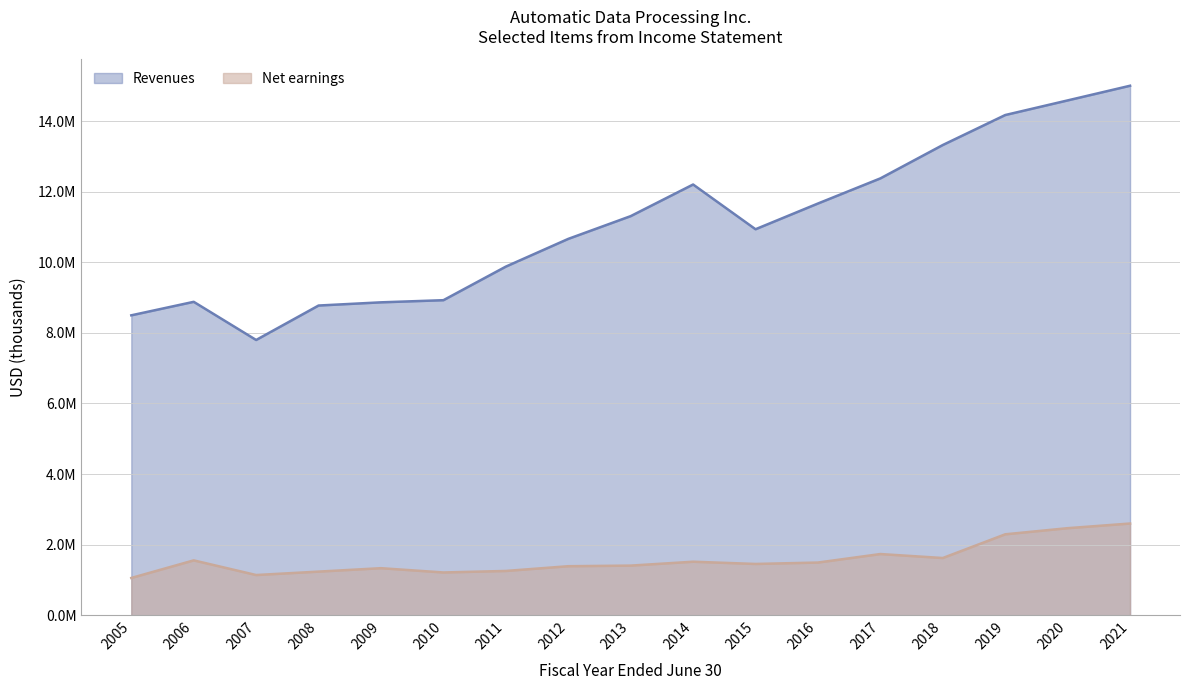

In Net earnings, how many points are lower than both neighbors (excluding endpoints)?

4